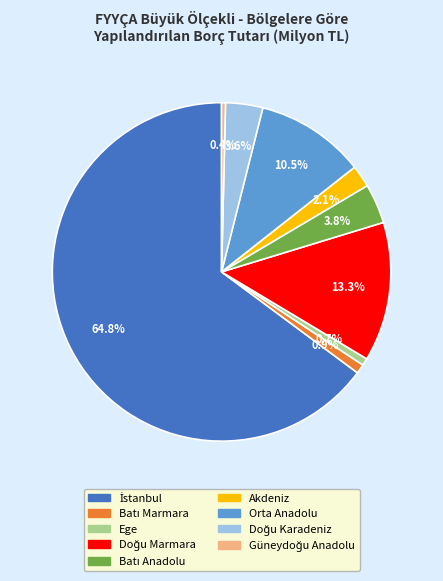

Is there a majority slice in this chart?

Yes